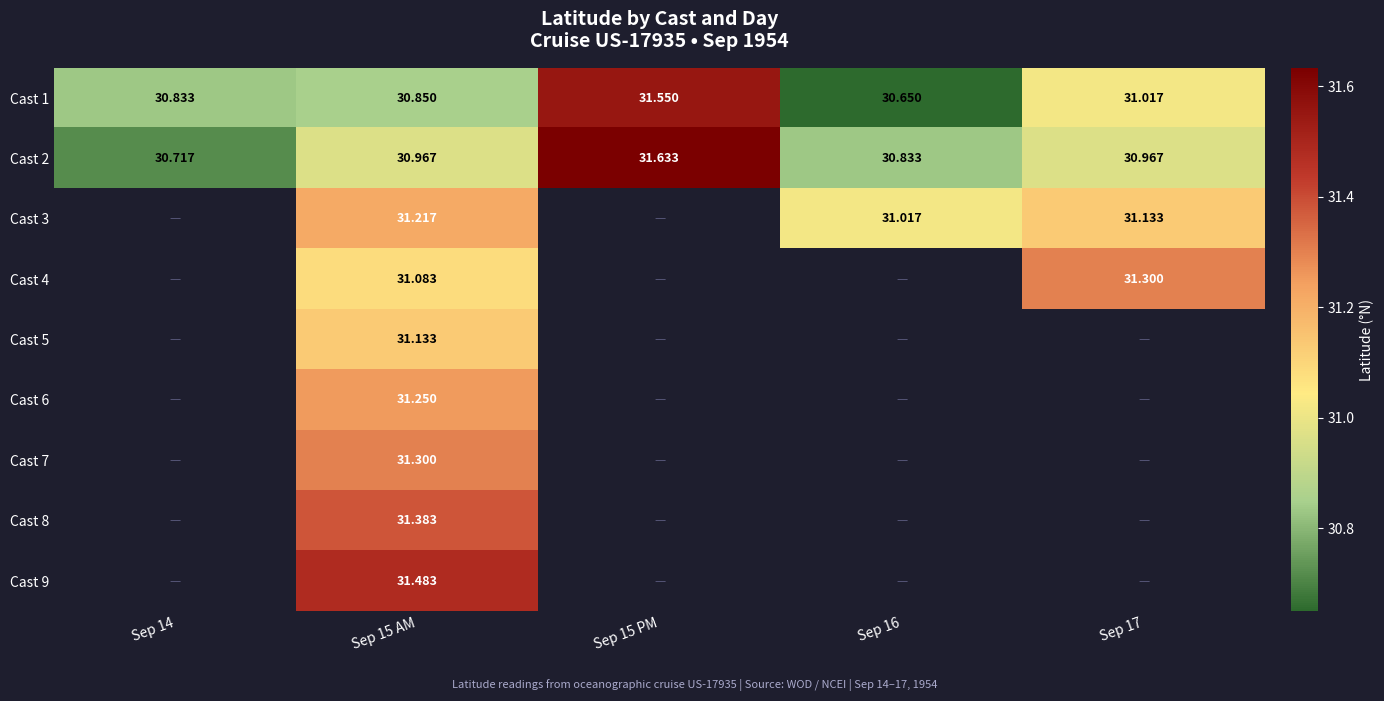

What is the spread (max minus min) of values at Sep 17?

0.3